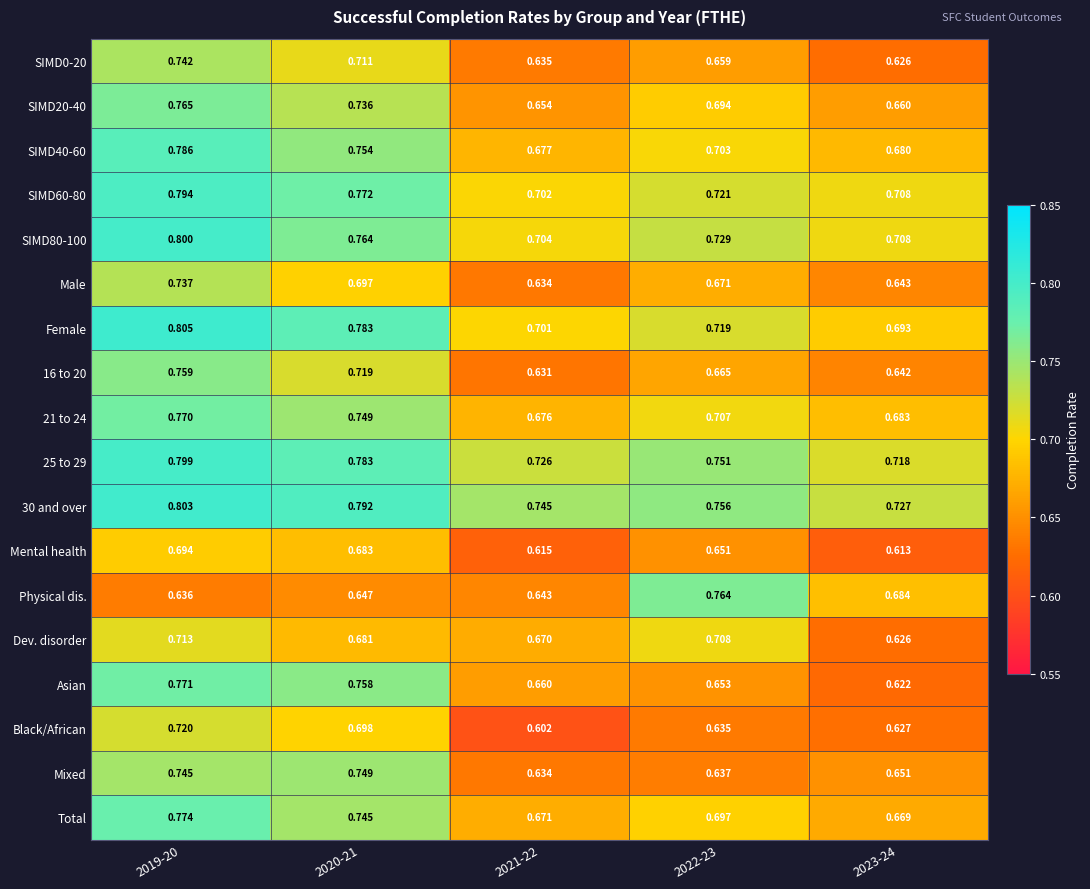

Between 2020-21 and 2023-24, which series saw the biggest shift?

Asian